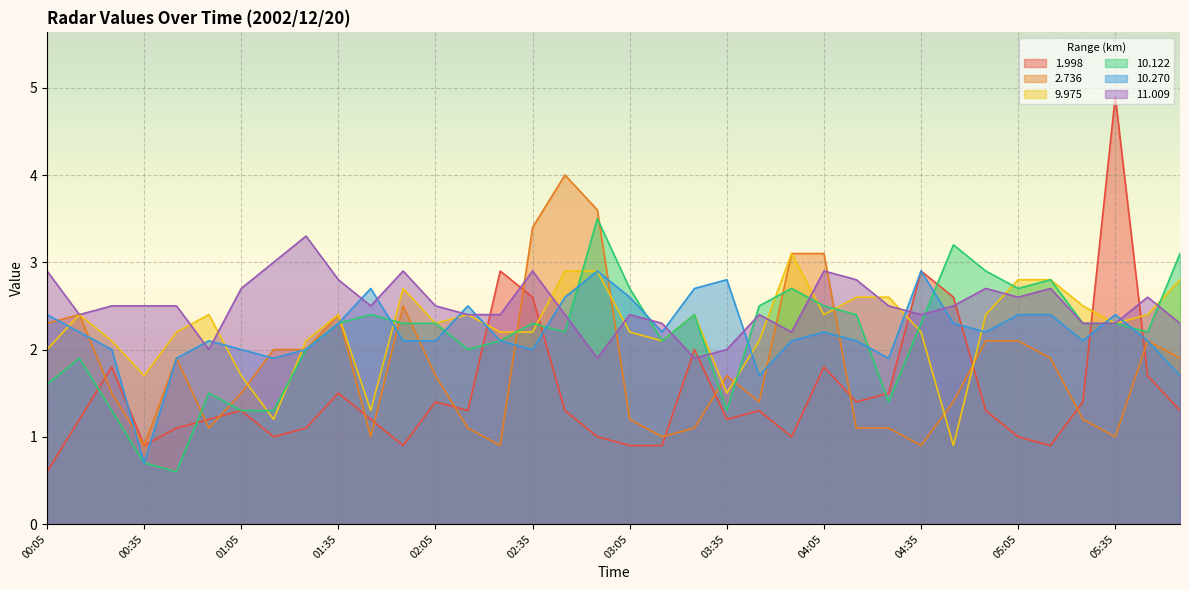

At which category does 9.975 reach its first local peak?

00:15